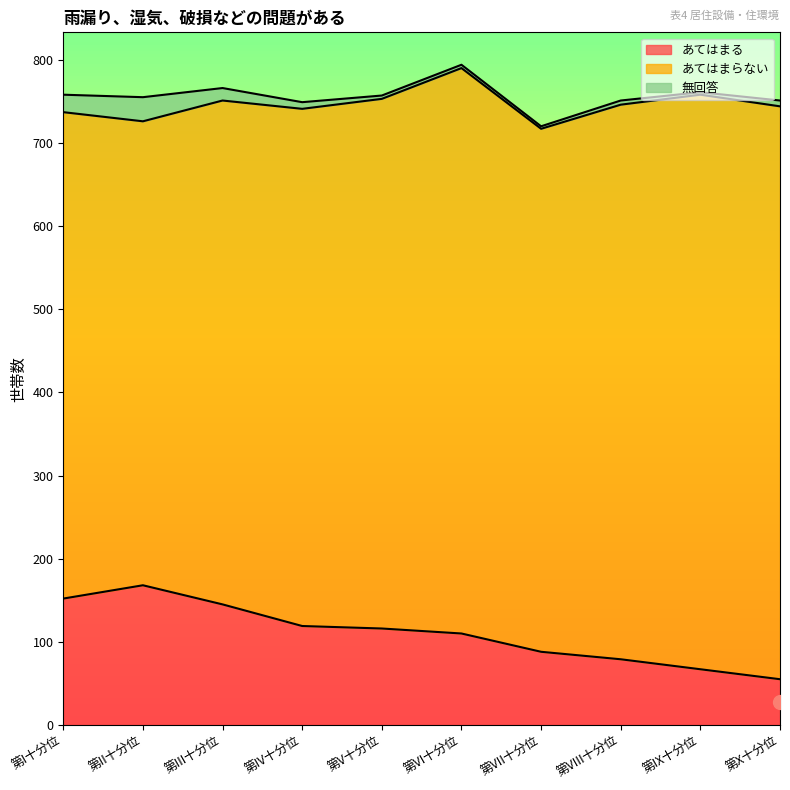

Which series has the widest spread of values?

あてはまらない